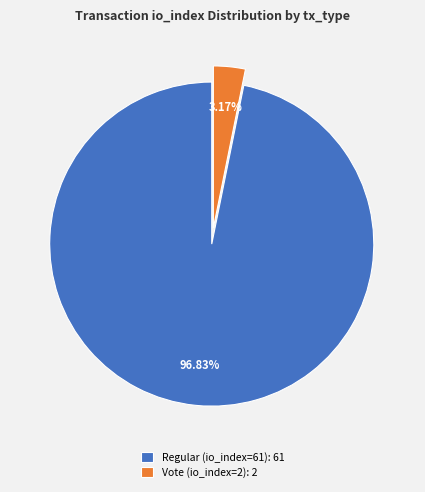

Which slice is the smallest?

Vote (io_index=2)